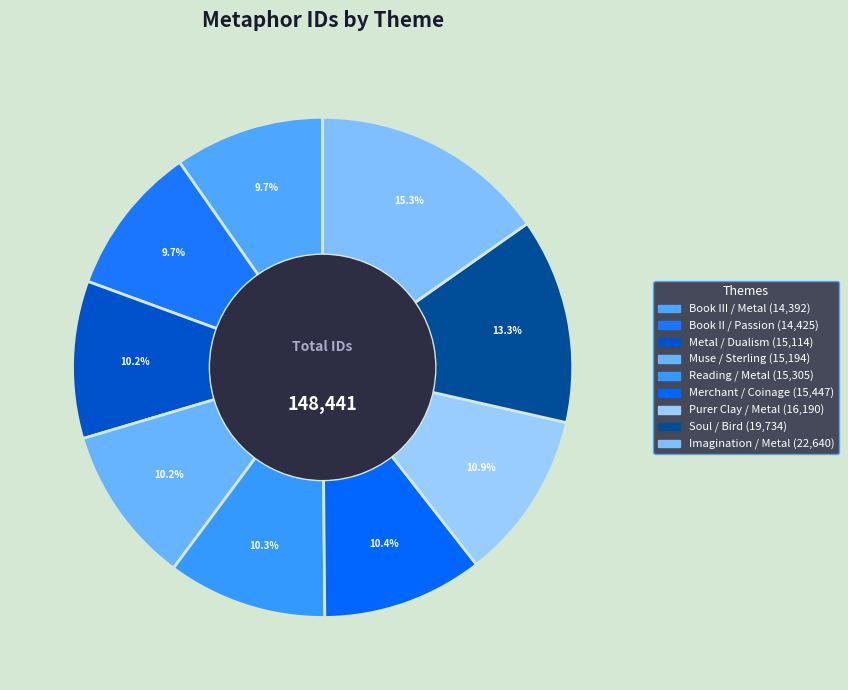

How many segments does this pie chart have?

9